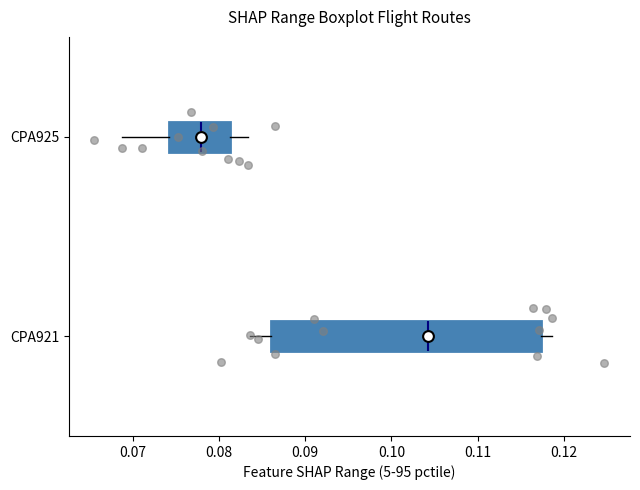

Reading bottom to top, read every box against the x-axis: the position of its median line, the range the box covers, and the ends of its whiskers. The values are not printed on the chart, so give them approximately, as read against the axis.

CPA921: median 0.104, box 0.086 to 0.117, whiskers 0.084 to 0.119
CPA925: median 0.078, box 0.074 to 0.081, whiskers 0.069 to 0.083